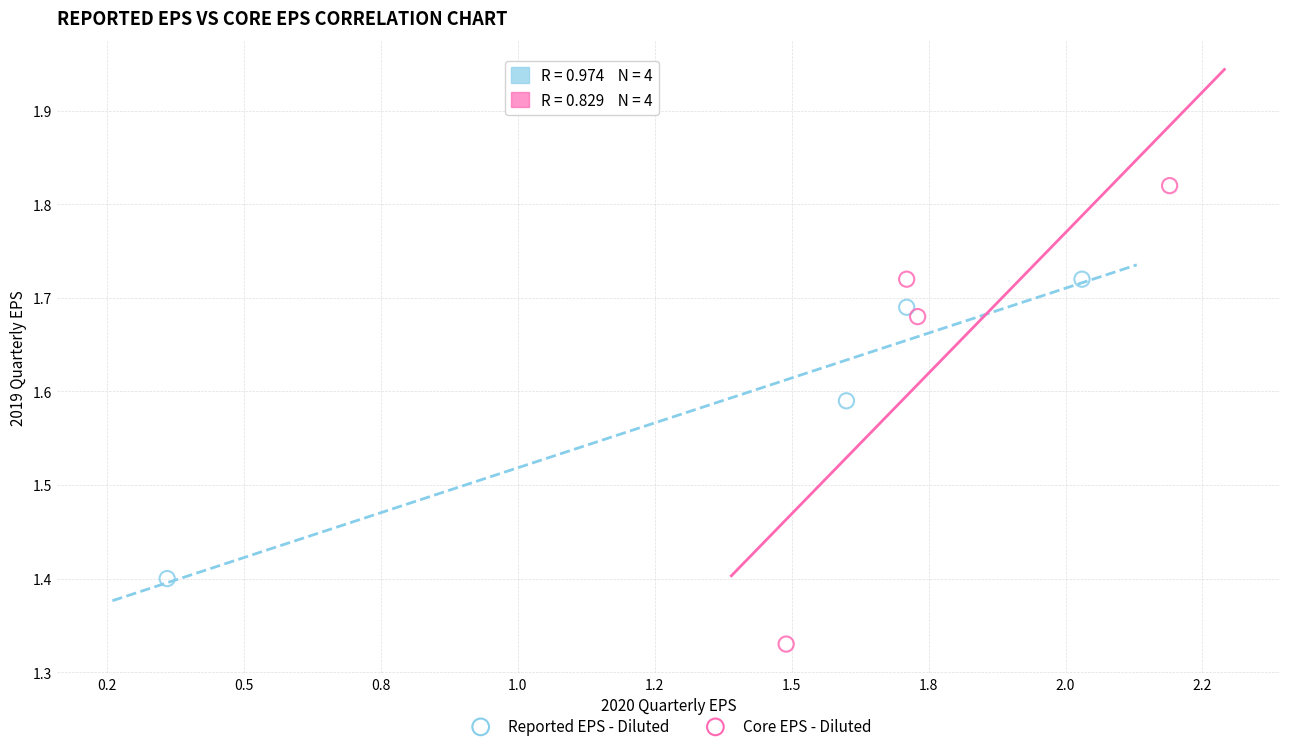

Which series contains the highest Y value?

Core EPS - Diluted